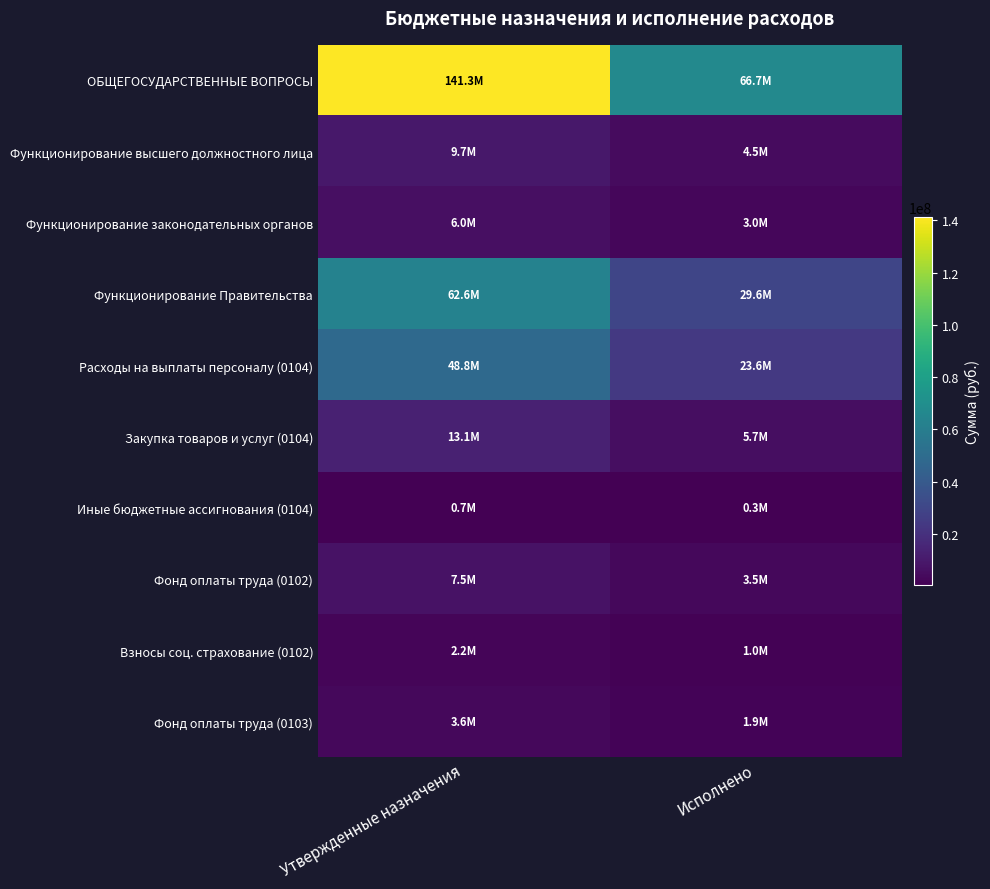

Rank the series by their maximum value, from highest to lowest.

ОБЩЕГОСУДАРСТВЕННЫЕ ВОПРОСЫ, Функционирование Правительства, Расходы на выплаты персоналу (0104), Закупка товаров и услуг (0104), Функционирование высшего должностного лица, Фонд оплаты труда (0102), Функционирование законодательных органов, Фонд оплаты труда (0103), Взносы соц. страхование (0102), Иные бюджетные ассигнования (0104)